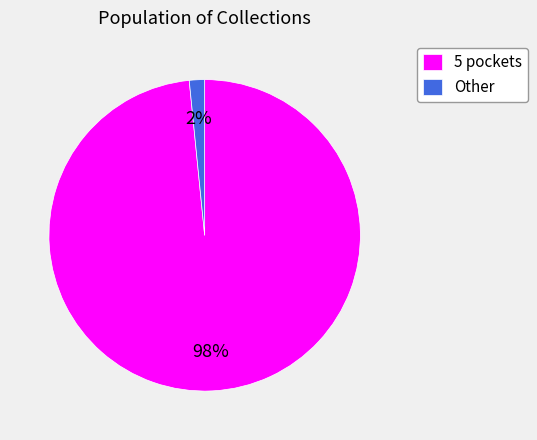

Is the sum of 5 pockets and Other greater than half?

Yes